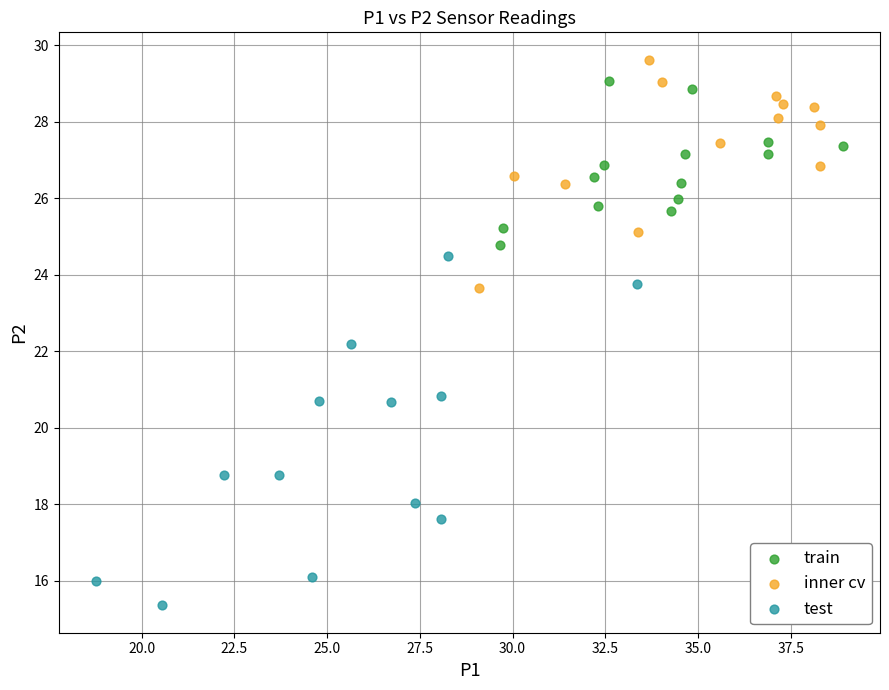

Which series has the widest spread of Y values?

test